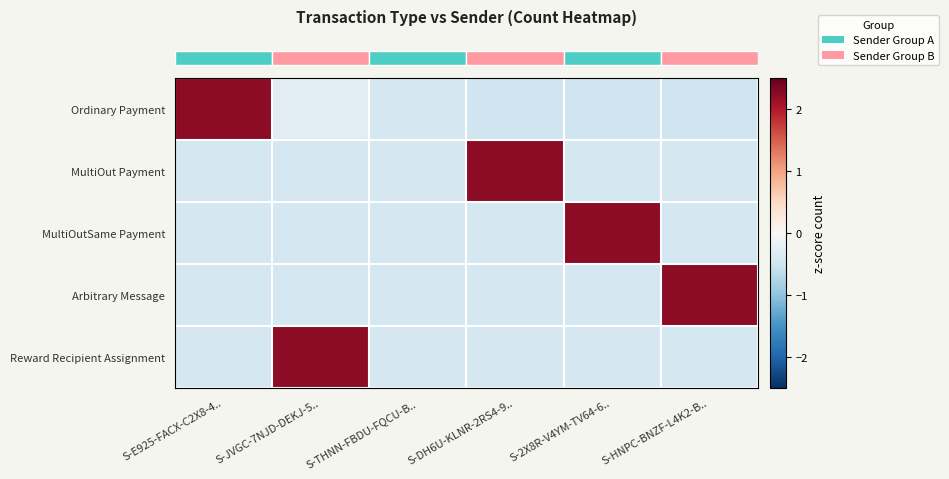

What is the total value across all series at S-E925-FACX-C2X8-4..?

0.4